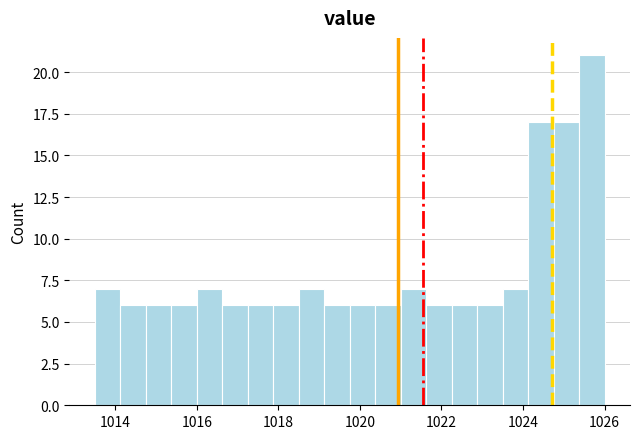

Read against the x-axis, roughly where is the centre of the tallest bar?

1025.6